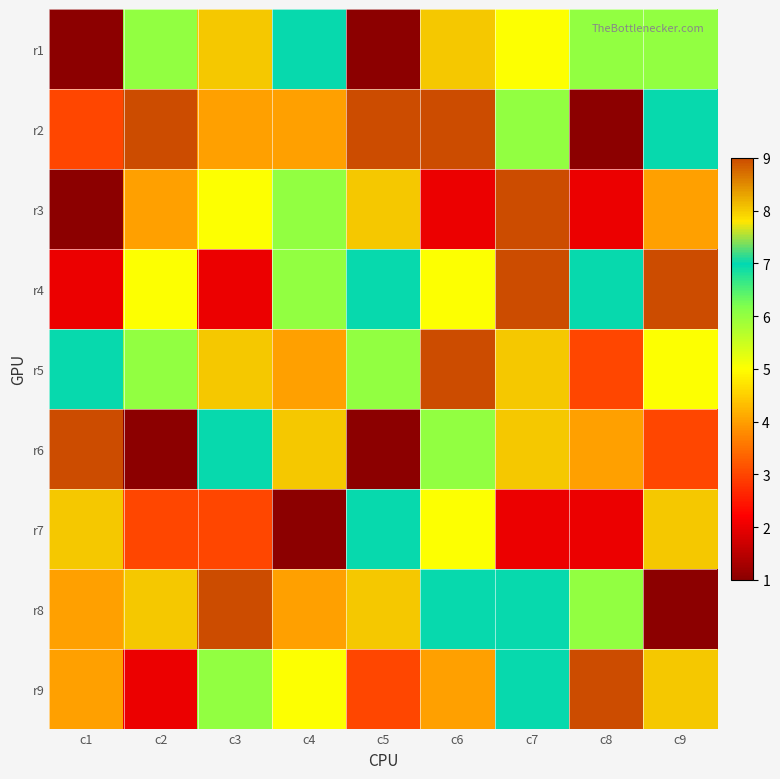

At which category is the sum across all series the highest?

c7